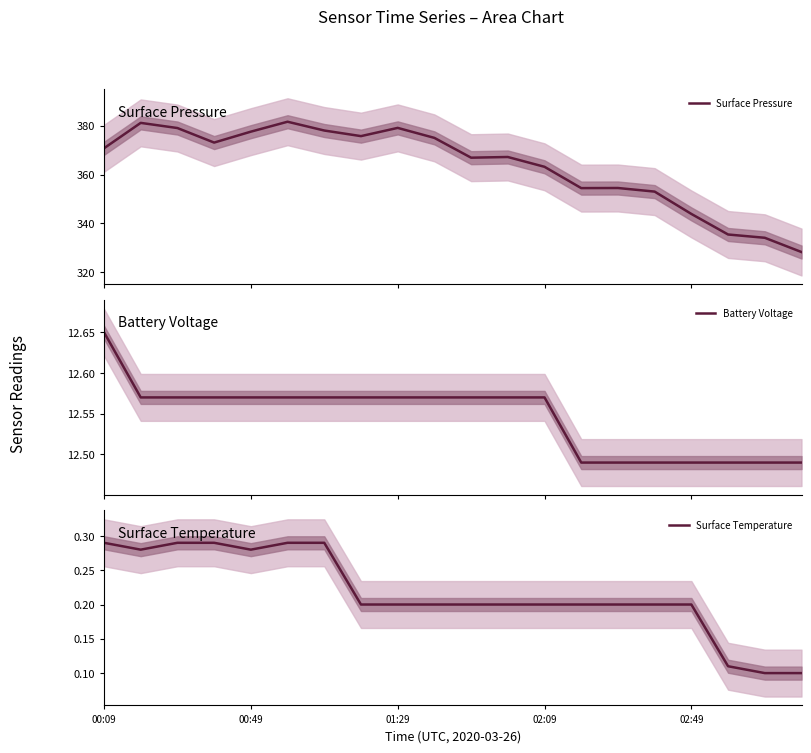

How many Surface Temperature values are between 0 and 1?

20